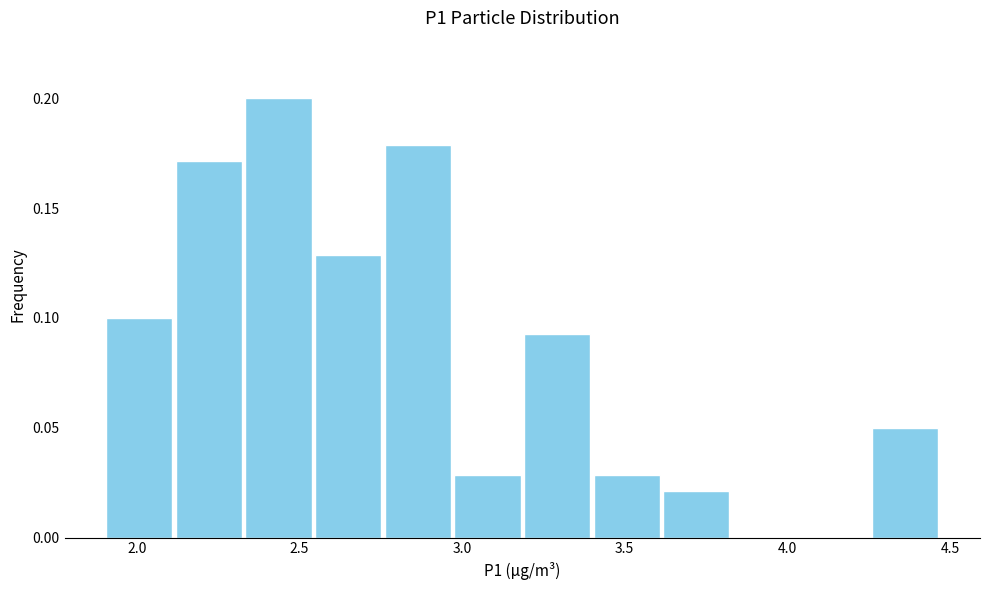

Which range on the x-axis has the tallest bar?

2.35 to 2.55